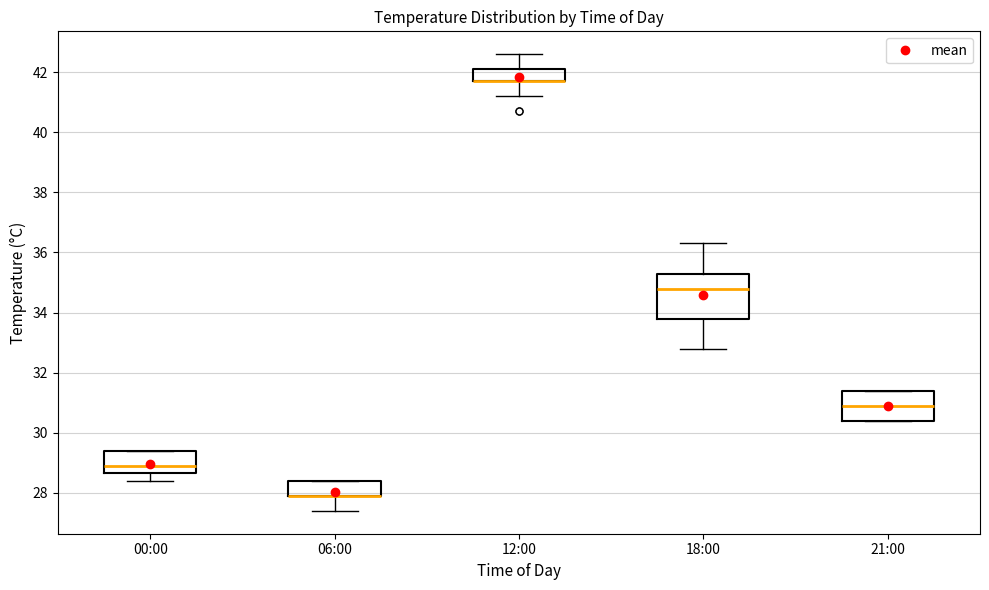

Reading left to right, read every box against the y-axis: the position of its median line, the range the box covers, and the ends of its whiskers. The values are not printed on the chart, so give them approximately, as read against the axis.

00:00: median 29.0, box 28.6 to 29.4, whiskers 28.4 to 29.4
06:00: median 28.0 (drawn on the box's lower edge), box 28.0 to 28.4, whiskers 27.4 to 28.4
12:00: median 41.8 (drawn on the box's lower edge), box 41.8 to 42.2, whiskers 41.2 to 42.6
18:00: median 34.8, box 33.8 to 35.4, whiskers 32.8 to 36.4
21:00: median 31.0, box 30.4 to 31.4, whiskers 30.4 to 31.4